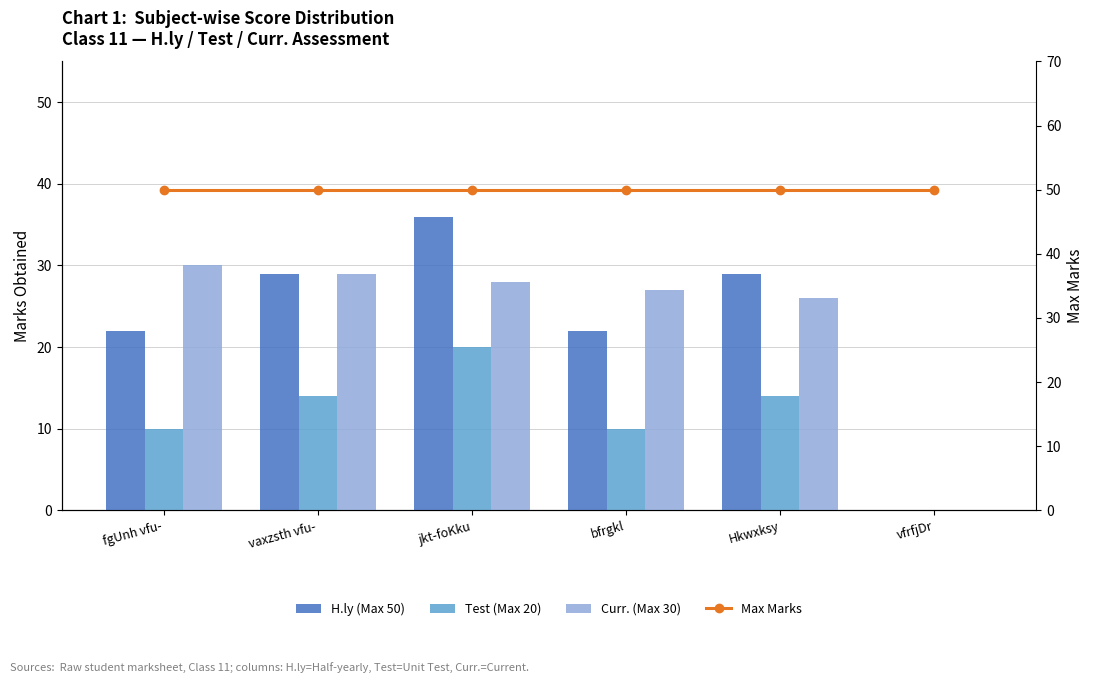

What is the value of the Max Marks bar at the 4th from the left?

50